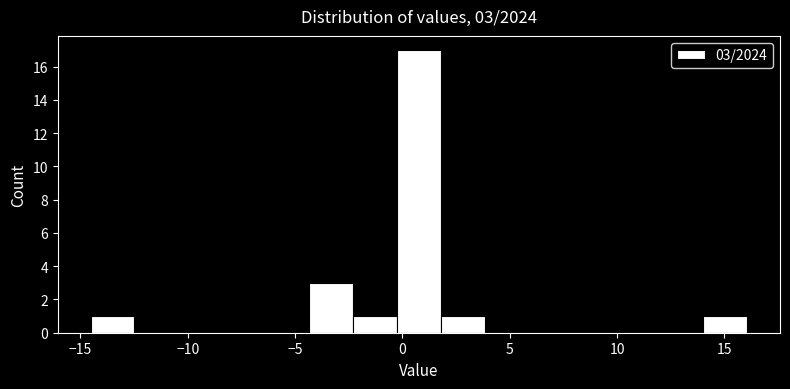

Which range on the x-axis has the tallest bar?

0.0 to 2.0